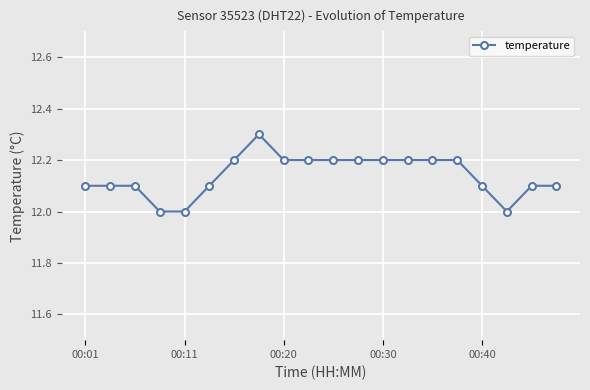

What is the maximum value shown in the chart?

12.3